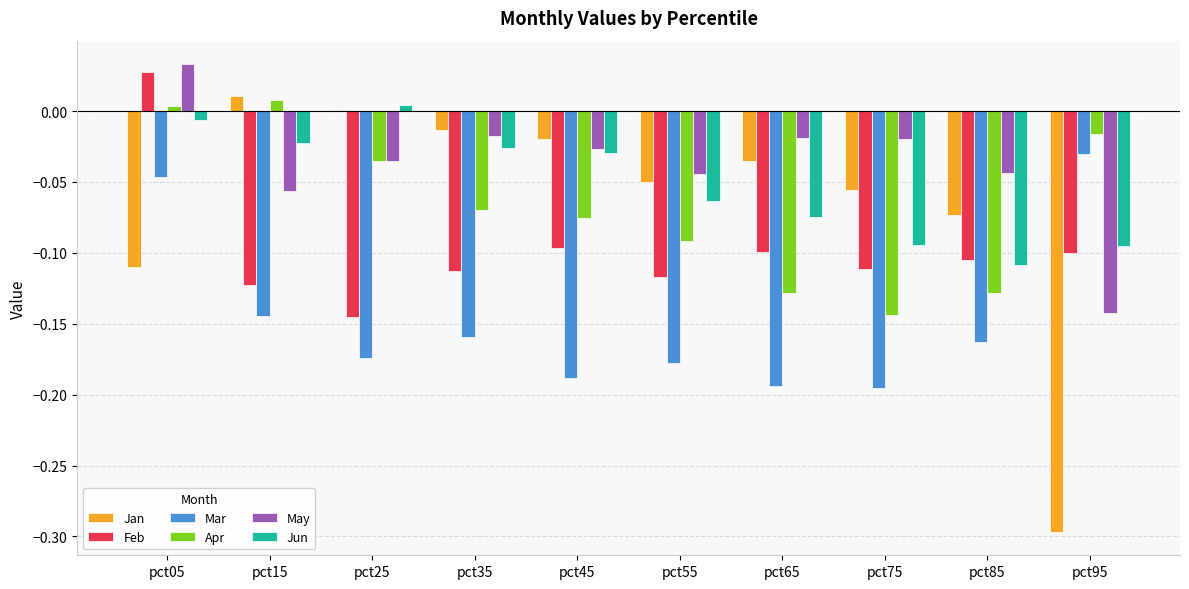

What is the total value across all series at pct15?

-0.3